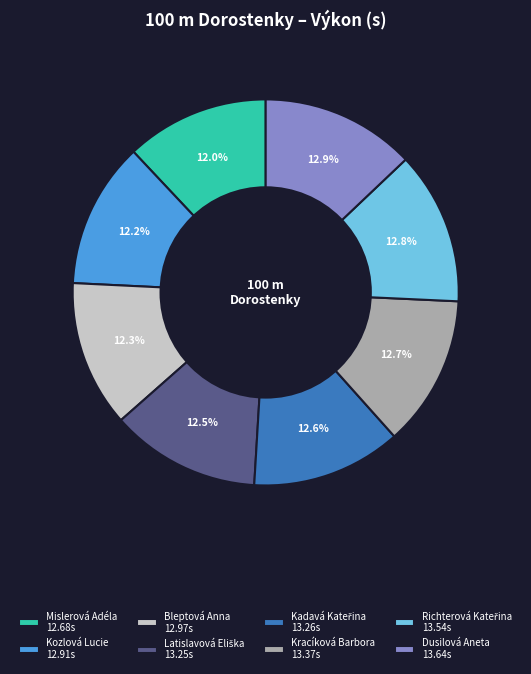

Between Kozlová Lucie 12.91s and Dusilová Aneta 13.64s, which is larger?

Dusilová Aneta 13.64s